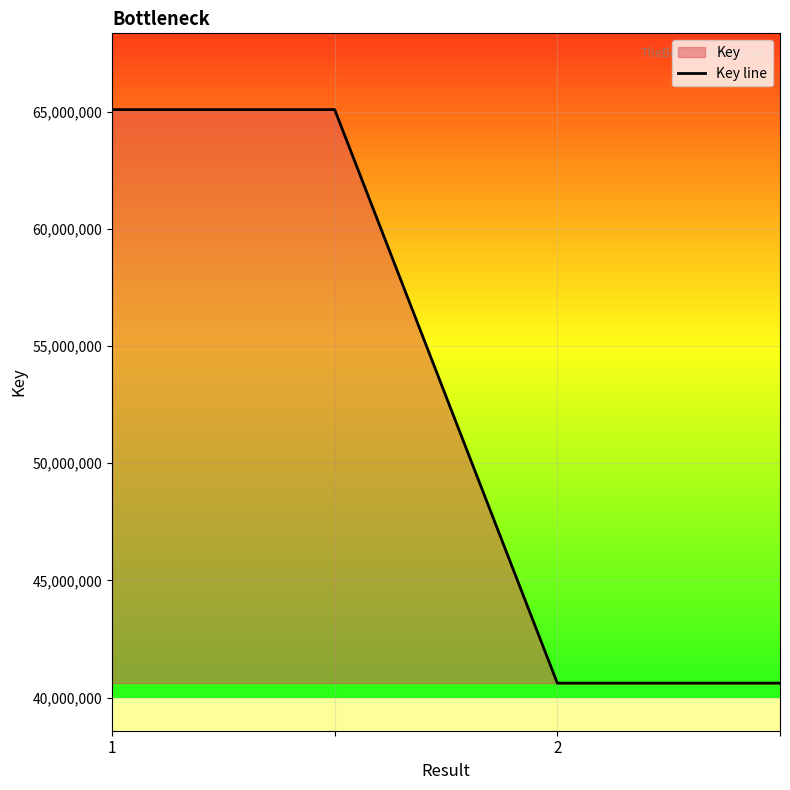

What is the sum of all values?

211407040